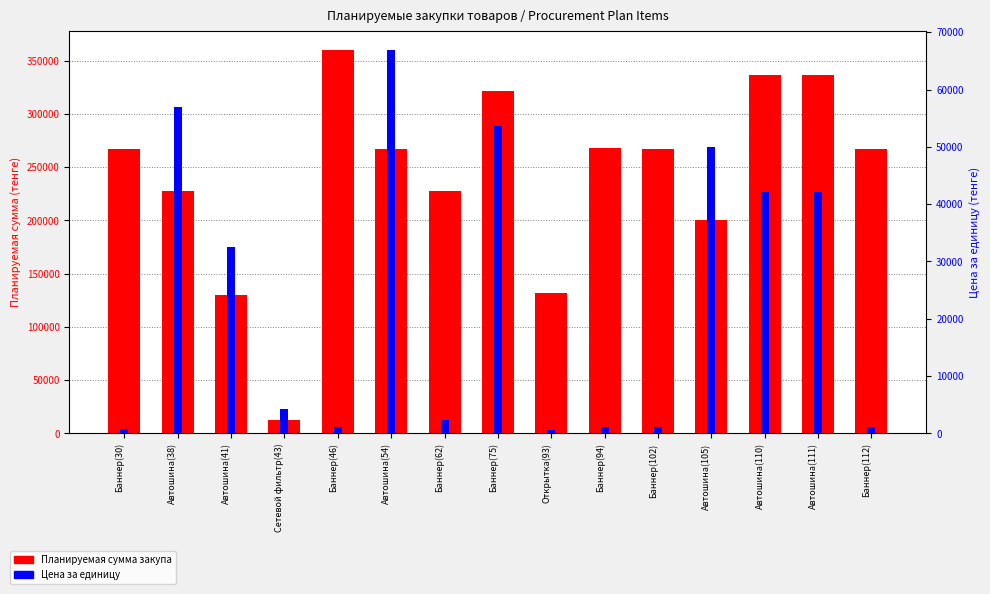

What are all the series names shown in the legend?

Планируемая сумма закупа, Цена за единицу